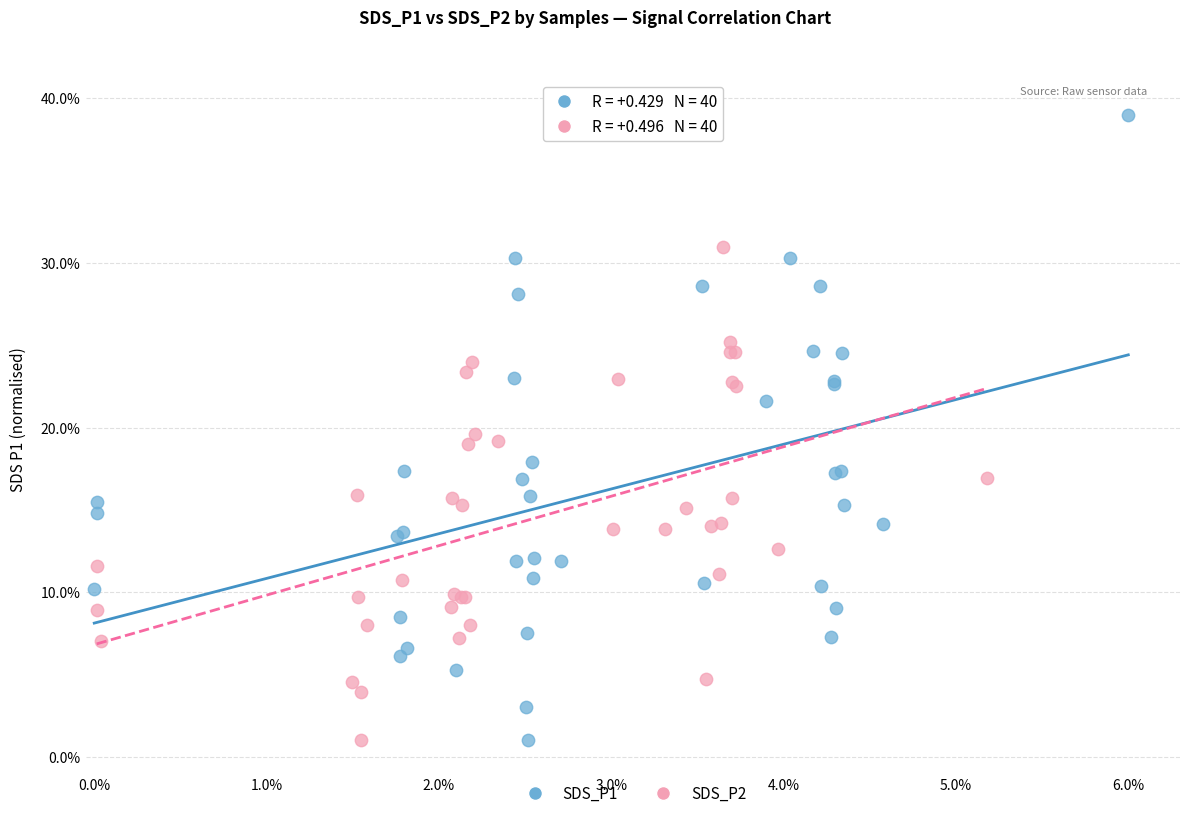

Which series has the widest spread of Y values?

SDS_P1